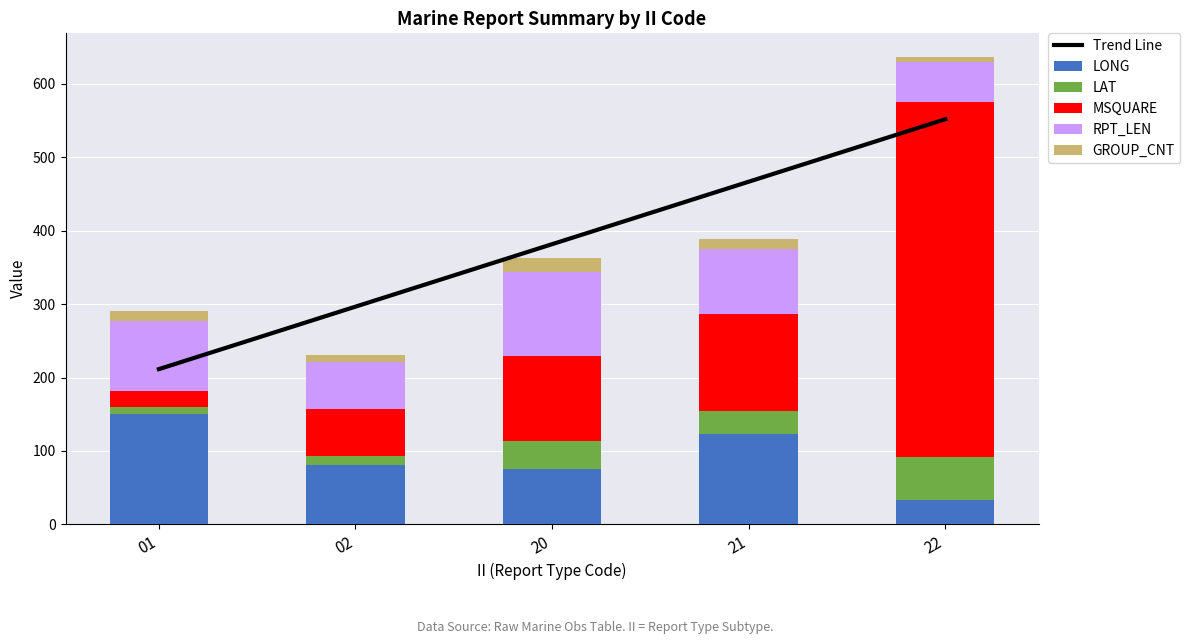

At which label does MSQUARE reach its minimum?

01